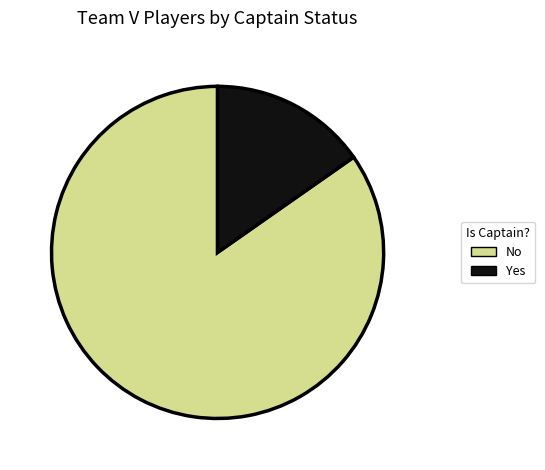

The No slice represents 91% of the pie. True or false?

False